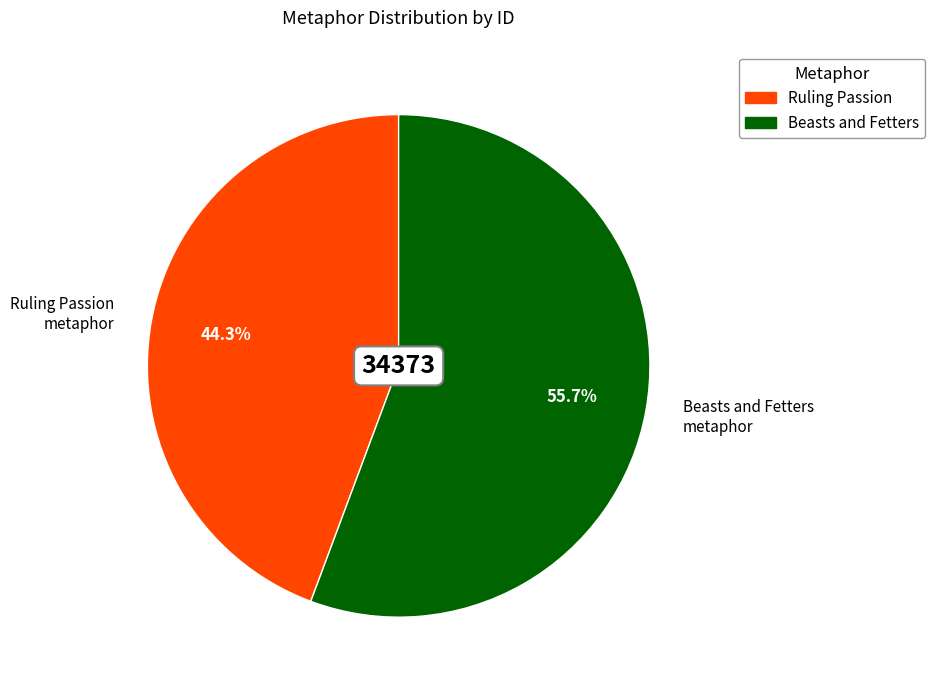

The Ruling Passion slice represents 31% of the pie. True or false?

False